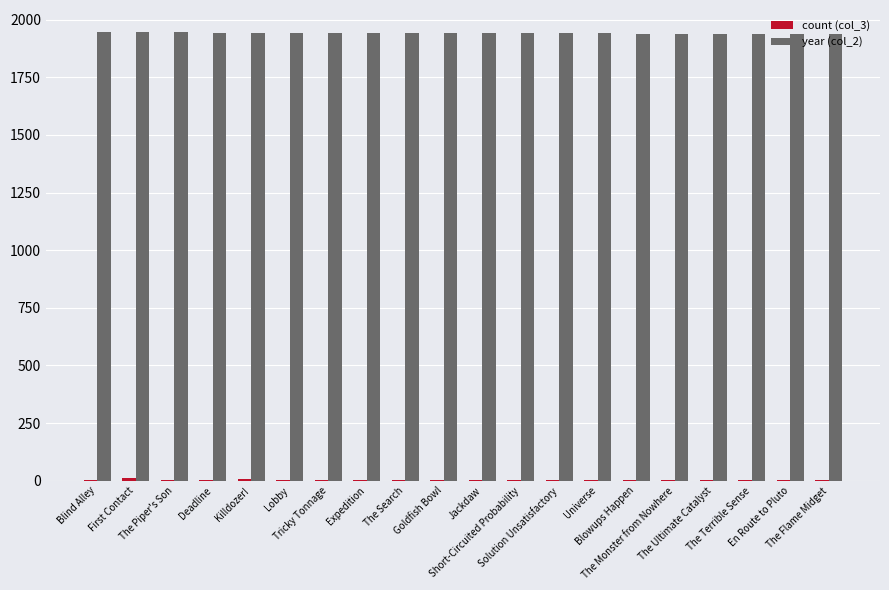

Which series has the largest total across all categories?

year (col_2)